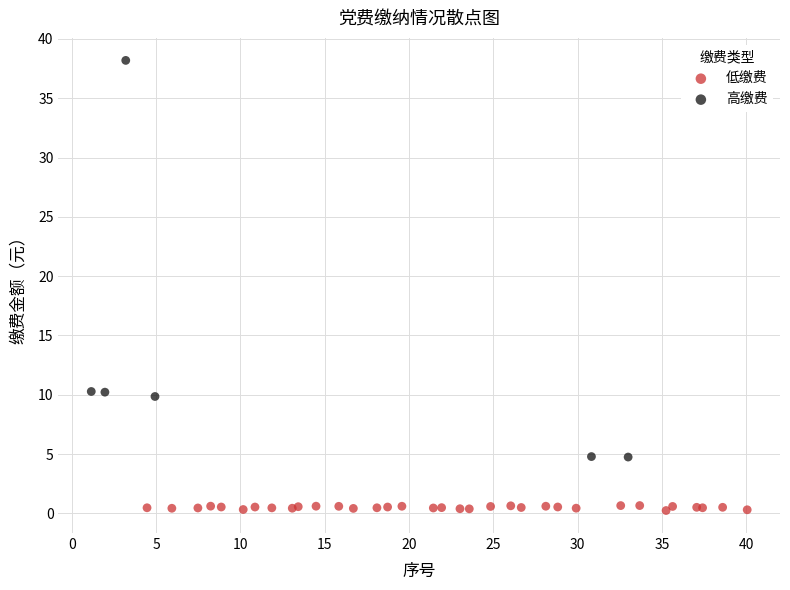

Which series has the widest spread of Y values?

高缴费